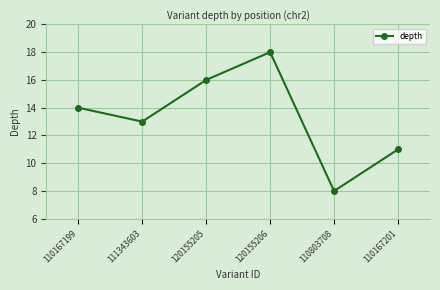

What is the sum of the values at 110803708 and 110167199?

22